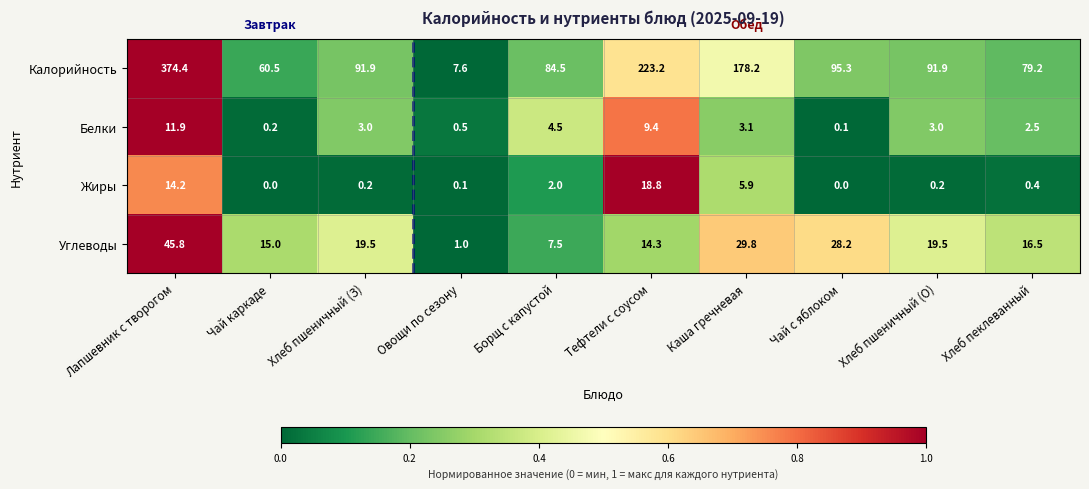

The Белки series shows 4.5 at Борщ с капустой. True or false?

True